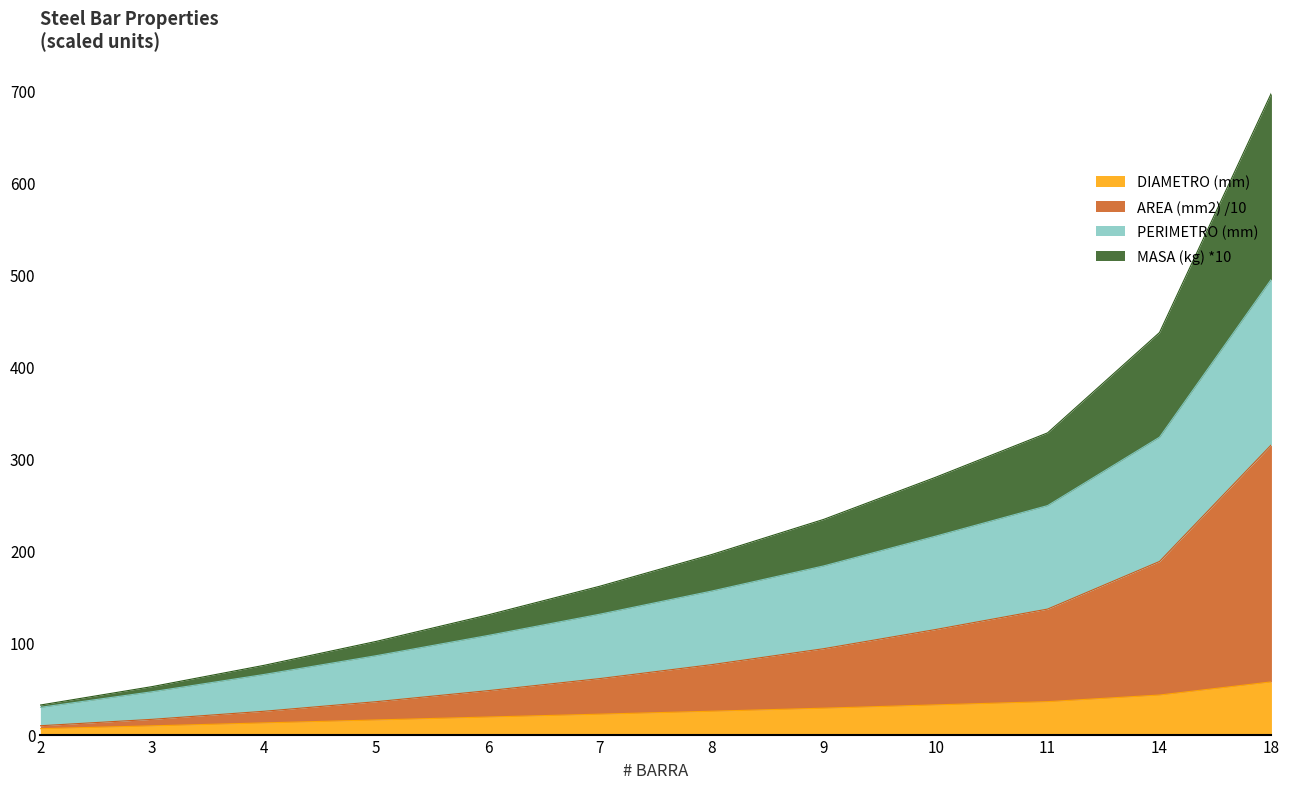

How many lines are shown in the chart?

4